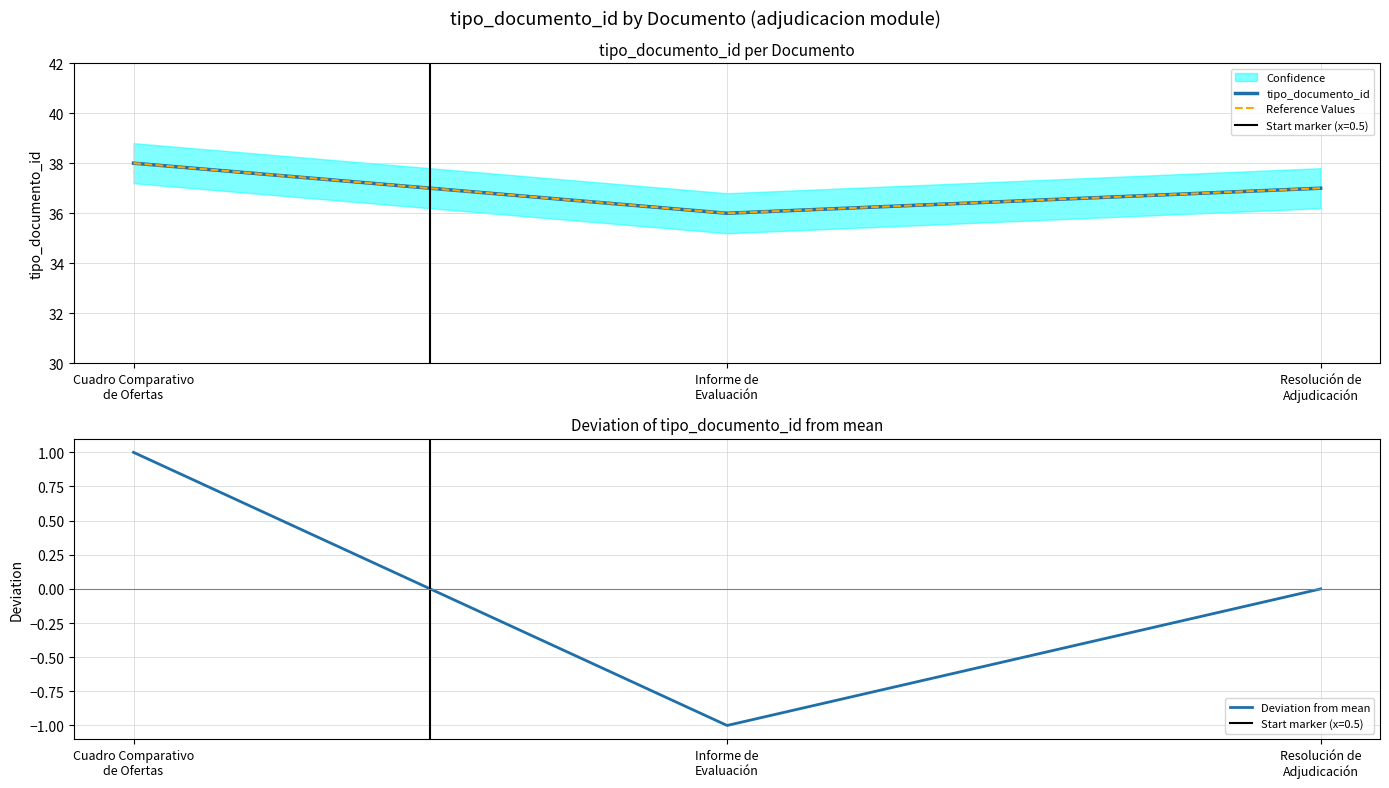

What are all the series names shown in the legend?

tipo_documento_id, Reference Values, Deviation from mean